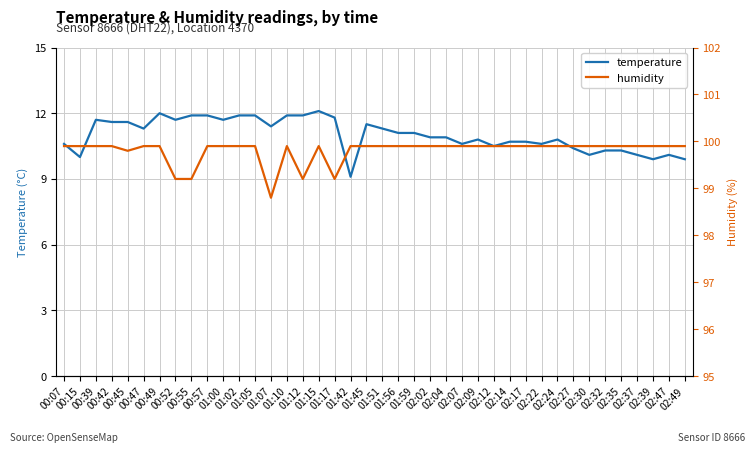

True or false: temperature has a value of 5.1 at 02:17.

False